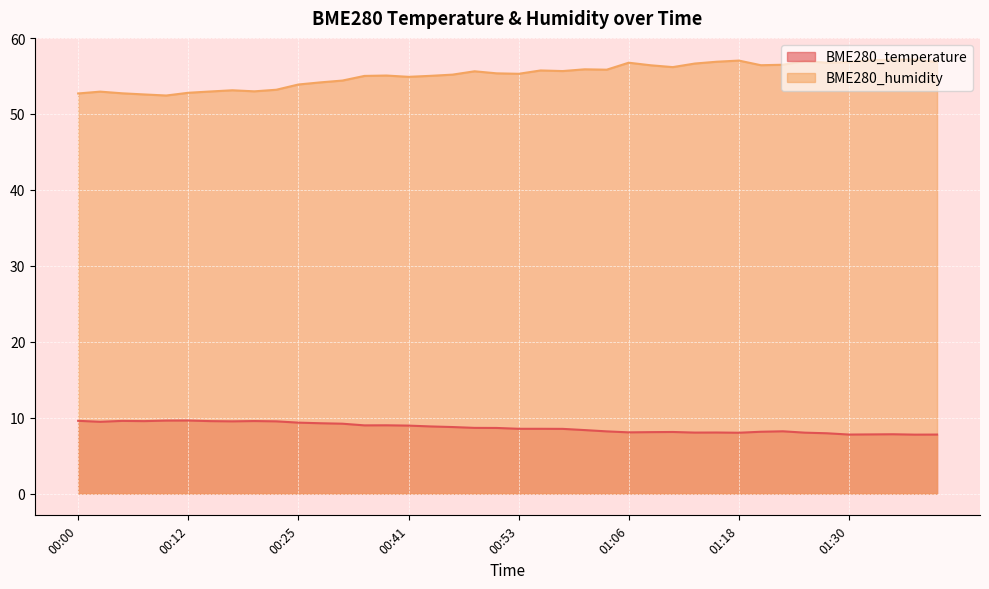

Where is the first local maximum for BME280_humidity?

00:02